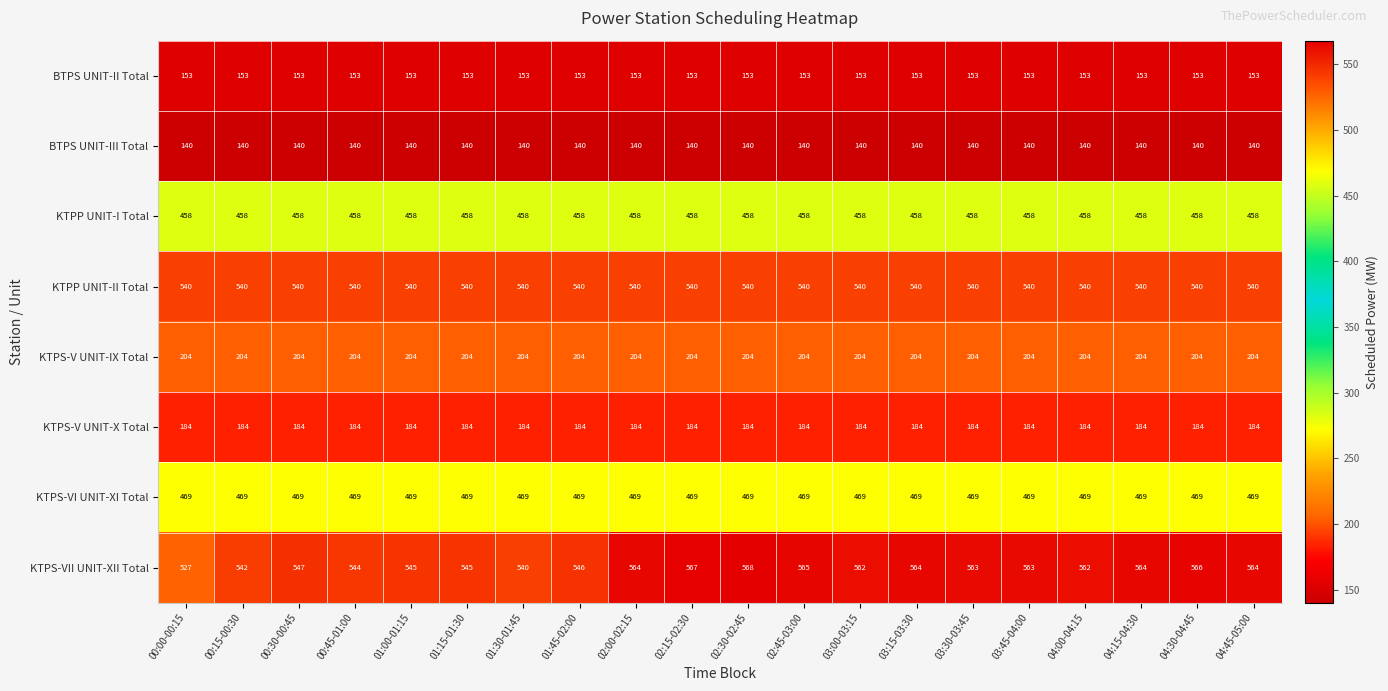

What is the difference between the highest and lowest values at 01:15-01:30?

405